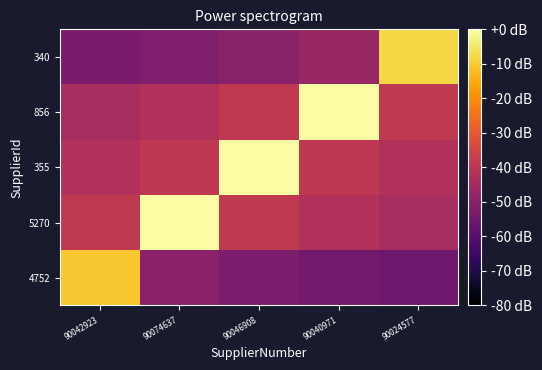

Which series has the largest total across all categories?

355